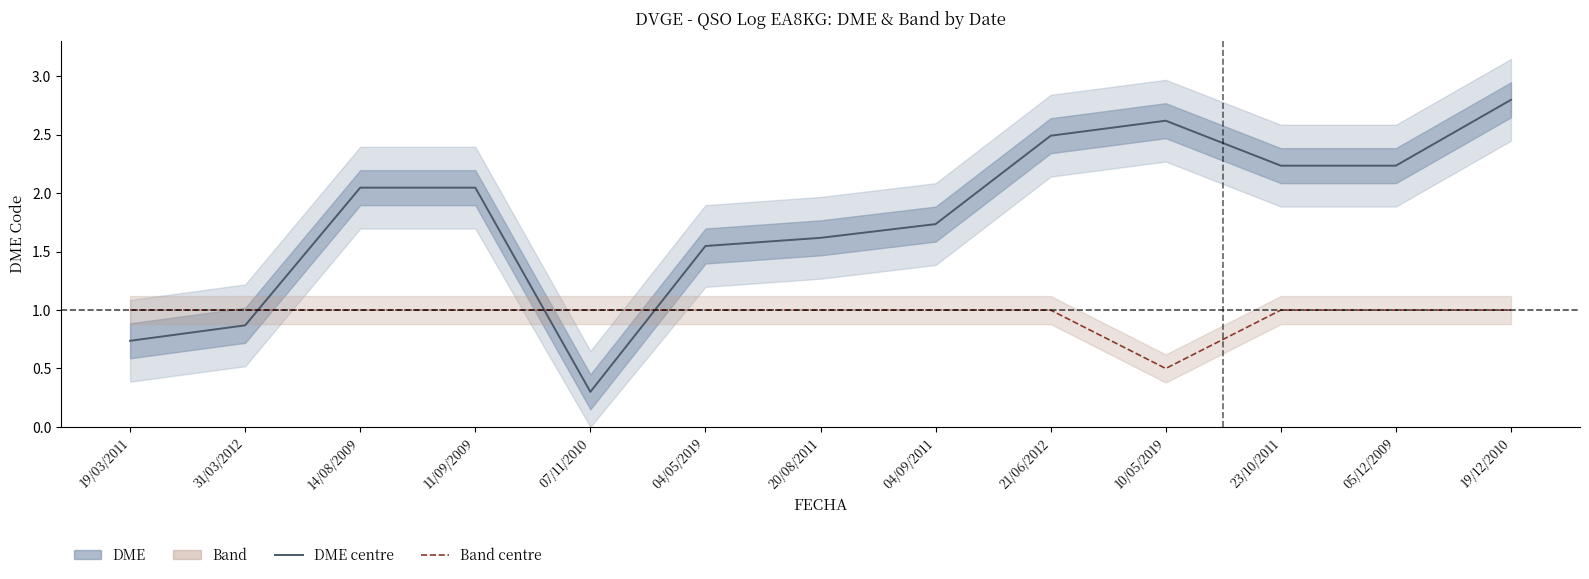

How many intersections are there between Band centre and DME centre?

3